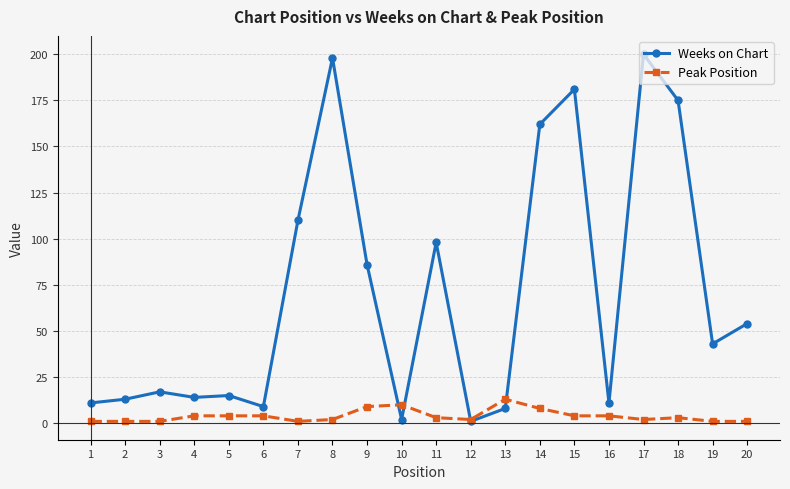

What is the sum of all Peak Position values?

78